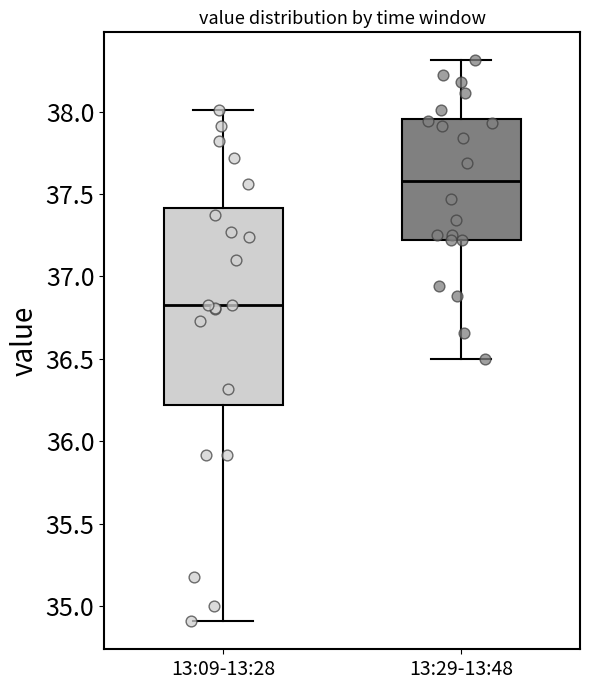

Comparing the boxes themselves (not the whiskers), which one is the tallest?

13:09-13:28